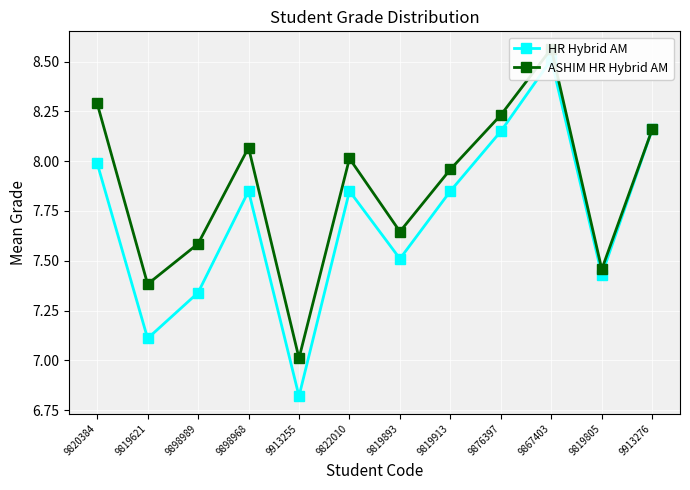

What is the value of the ASHIM HR Hybrid AM point at the 3rd from the left?

7.6